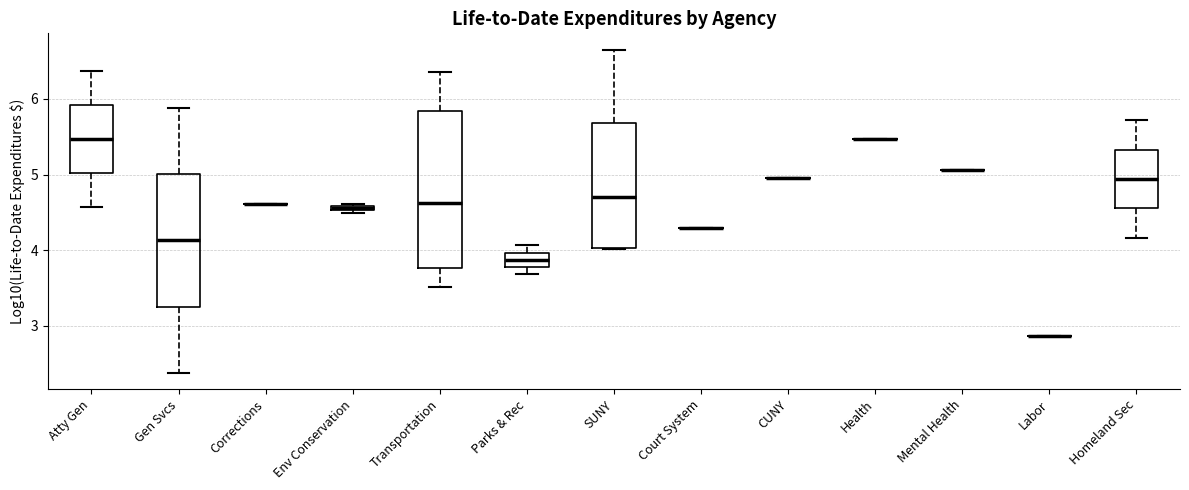

Comparing the boxes themselves (not the whiskers), which one is the tallest?

Transportation